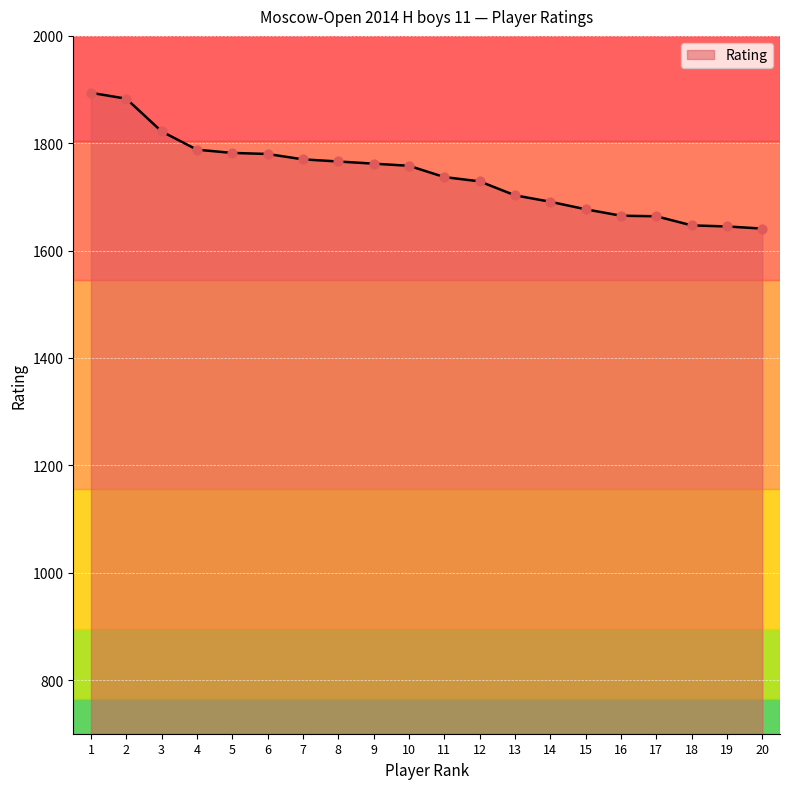

What is the change in value from 7 to 19?

-125